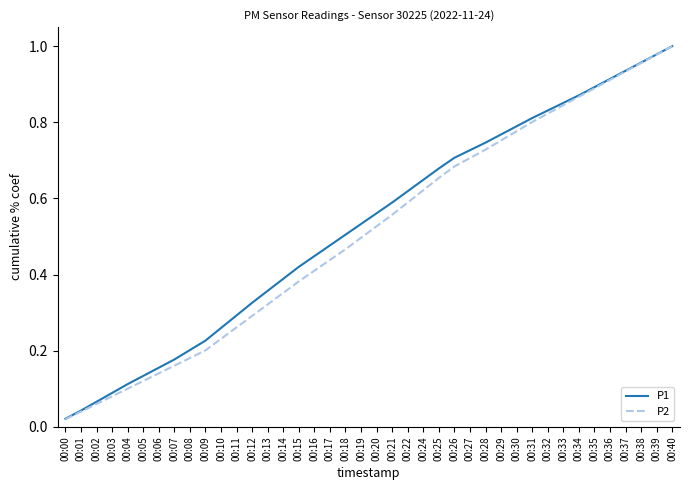

At which category is the sum across all series the highest?

00:40